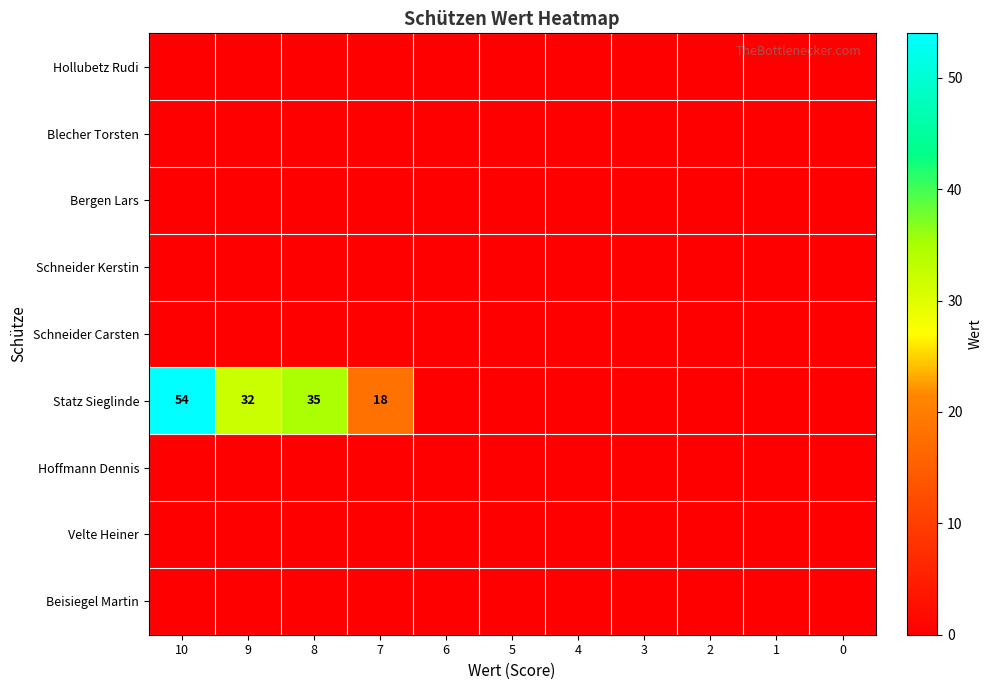

Which series has the largest range (max minus min)?

Statz Sieglinde